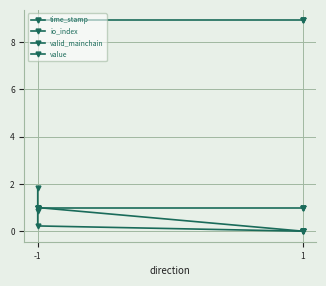

At which label does time_stamp reach its peak?

-1